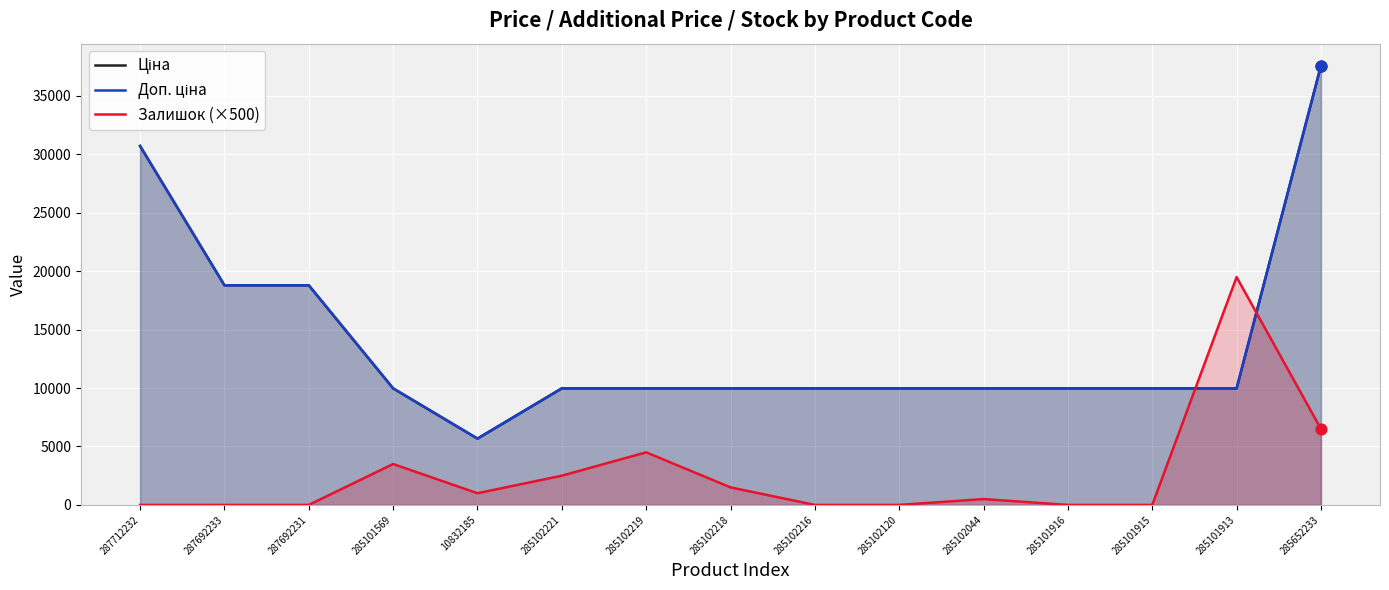

What is the total value across all series at 285102221?

22450.0